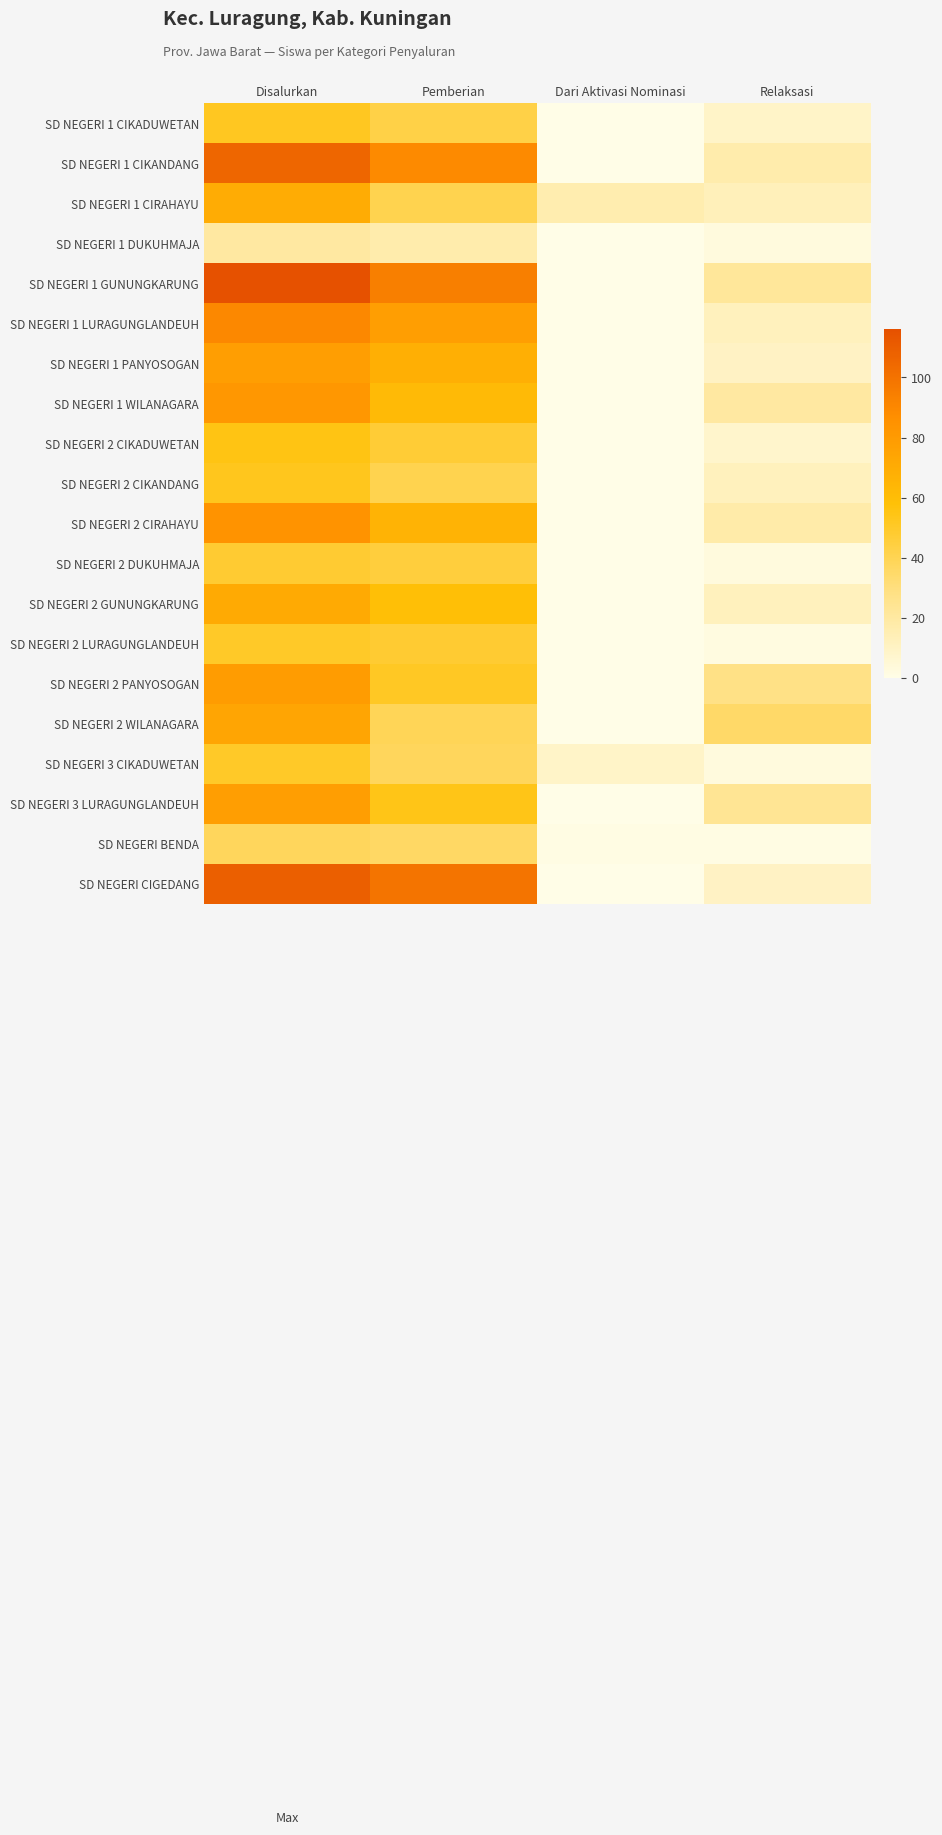

Reading right to left, extract all data points from this chart.

SD NEGERI 1 CIKADUWETAN: Relaksasi=9	Dari Aktivasi Nominasi=0	Pemberian=43	Disalurkan=52
SD NEGERI 1 CIKANDANG: Relaksasi=17	Dari Aktivasi Nominasi=0	Pemberian=89	Disalurkan=106
SD NEGERI 1 CIRAHAYU: Relaksasi=13	Dari Aktivasi Nominasi=16	Pemberian=41	Disalurkan=70
SD NEGERI 1 DUKUHMAJA: Relaksasi=3	Dari Aktivasi Nominasi=0	Pemberian=17	Disalurkan=20
SD NEGERI 1 GUNUNGKARUNG: Relaksasi=22	Dari Aktivasi Nominasi=0	Pemberian=94	Disalurkan=116
SD NEGERI 1 LURAGUNGLANDEUH: Relaksasi=12	Dari Aktivasi Nominasi=0	Pemberian=78	Disalurkan=90
SD NEGERI 1 PANYOSOGAN: Relaksasi=10	Dari Aktivasi Nominasi=0	Pemberian=68	Disalurkan=78
SD NEGERI 1 WILANAGARA: Relaksasi=20	Dari Aktivasi Nominasi=0	Pemberian=62	Disalurkan=82
SD NEGERI 2 CIKADUWETAN: Relaksasi=8	Dari Aktivasi Nominasi=0	Pemberian=47	Disalurkan=55
SD NEGERI 2 CIKANDANG: Relaksasi=12	Dari Aktivasi Nominasi=0	Pemberian=41	Disalurkan=53
SD NEGERI 2 CIRAHAYU: Relaksasi=18	Dari Aktivasi Nominasi=0	Pemberian=66	Disalurkan=84
SD NEGERI 2 DUKUHMAJA: Relaksasi=3	Dari Aktivasi Nominasi=0	Pemberian=45	Disalurkan=48
SD NEGERI 2 GUNUNGKARUNG: Relaksasi=12	Dari Aktivasi Nominasi=0	Pemberian=59	Disalurkan=71
SD NEGERI 2 LURAGUNGLANDEUH: Relaksasi=2	Dari Aktivasi Nominasi=0	Pemberian=48	Disalurkan=50
SD NEGERI 2 PANYOSOGAN: Relaksasi=28	Dari Aktivasi Nominasi=0	Pemberian=51	Disalurkan=79
SD NEGERI 2 WILANAGARA: Relaksasi=35	Dari Aktivasi Nominasi=0	Pemberian=39	Disalurkan=74
SD NEGERI 3 CIKADUWETAN: Relaksasi=3	Dari Aktivasi Nominasi=9	Pemberian=38	Disalurkan=50
SD NEGERI 3 LURAGUNGLANDEUH: Relaksasi=24	Dari Aktivasi Nominasi=0	Pemberian=54	Disalurkan=78
SD NEGERI BENDA: Relaksasi=1	Dari Aktivasi Nominasi=1	Pemberian=36	Disalurkan=38
SD NEGERI CIGEDANG: Relaksasi=10	Dari Aktivasi Nominasi=0	Pemberian=99	Disalurkan=109